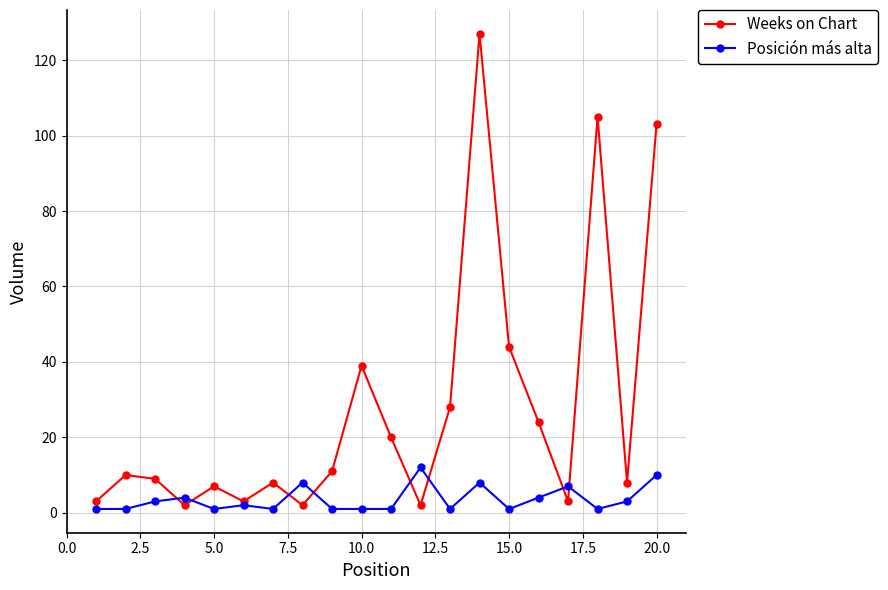

Rank the series by their maximum value, from highest to lowest.

Weeks on Chart, Posición más alta